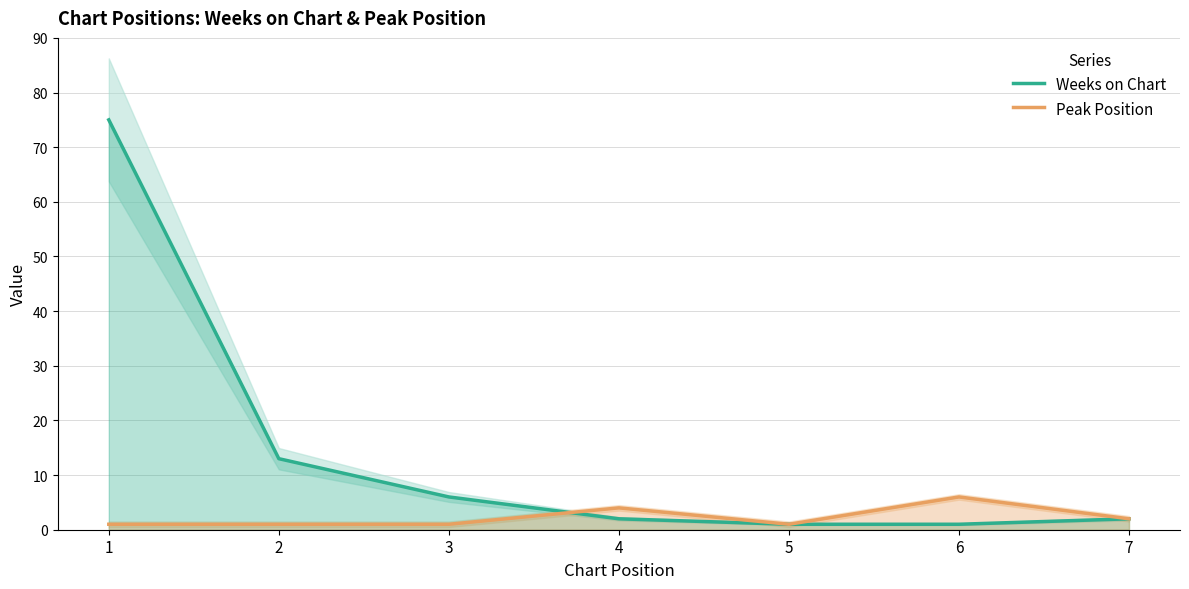

Where is Weeks on Chart nearest to the value 38?

2